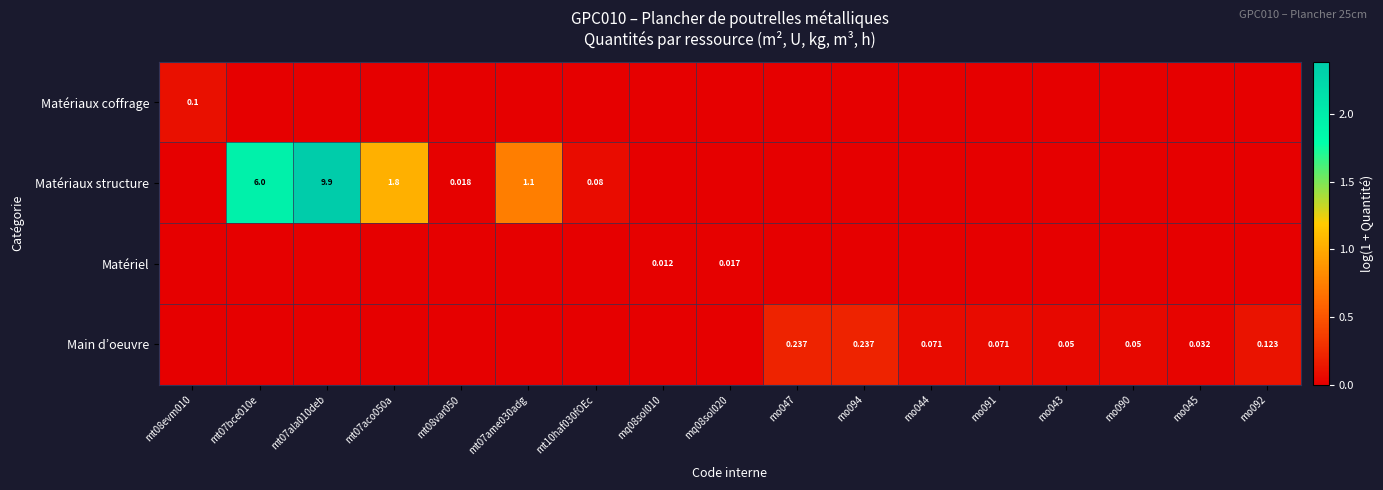

At which label does Matériaux coffrage reach its minimum?

mt07bce010e